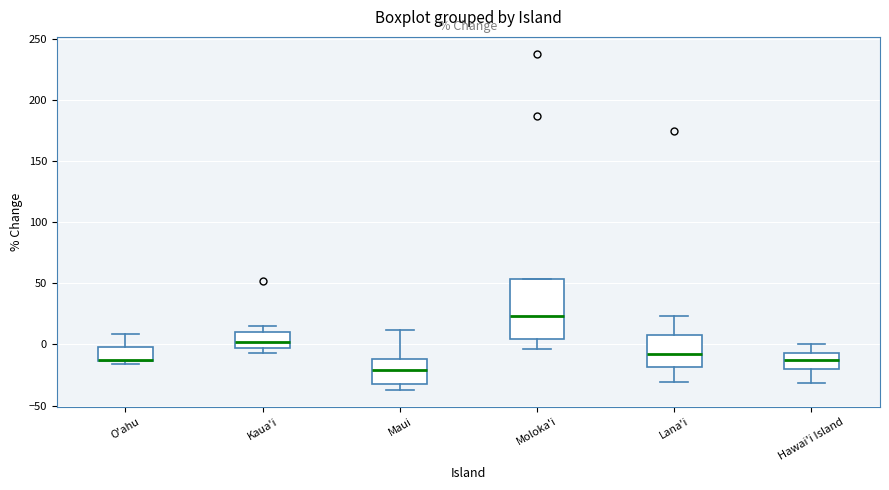

Reading left to right, read every box against the y-axis: the position of its median line, the range the box covers, and the ends of its whiskers. The values are not printed on the chart, so give them approximately, as read against the axis.

O'ahu: median -10, box -15 to 0, whiskers -15 (just below the box's lower edge) to 10
Kaua'i: median 0, box -5 to 10, whiskers -5 (just below the box's lower edge) to 15
Maui: median -20, box -30 to -10, whiskers -35 to 10
Moloka'i: median 25, box 5 to 55, whiskers -5 to 55
Lana'i: median -10, box -20 to 5, whiskers -30 to 25
Hawai'i Island: median -15, box -20 to -5, whiskers -30 to 0